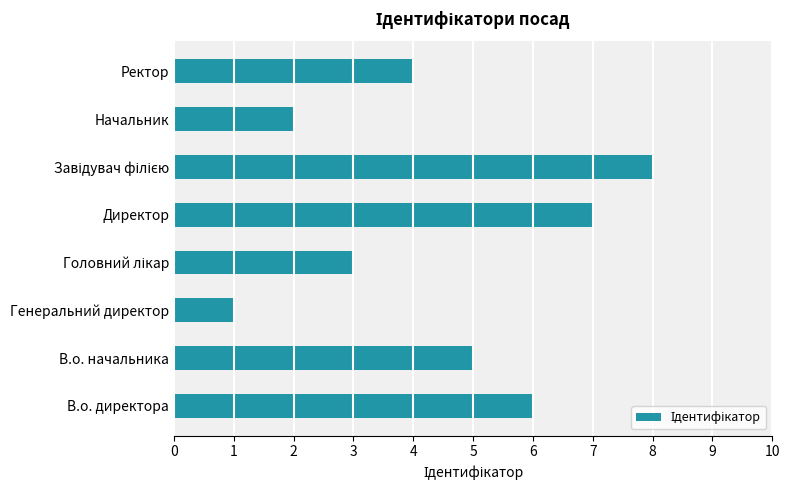

What is the sum of all values?

36